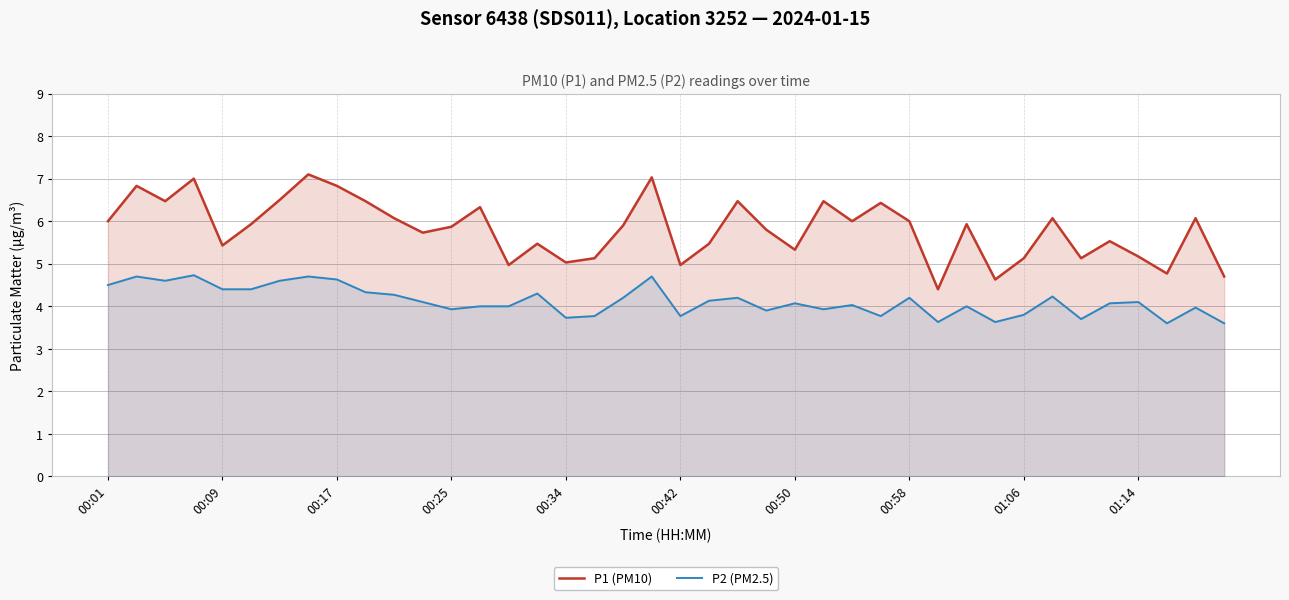

At which label does P2 (PM2.5) first exceed 4?

00:01